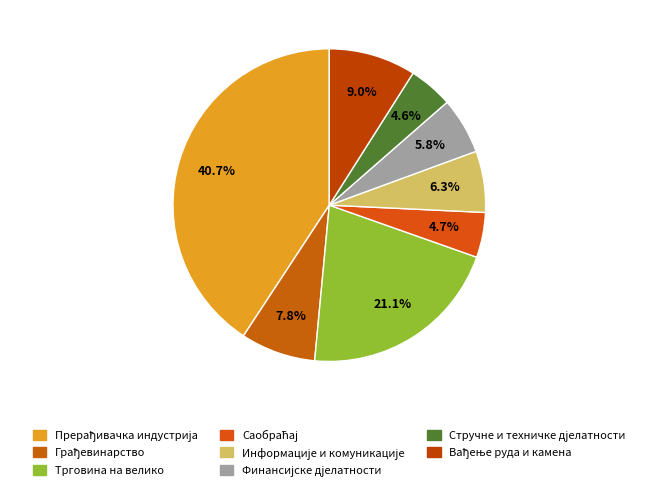

Does any single category account for the majority?

No